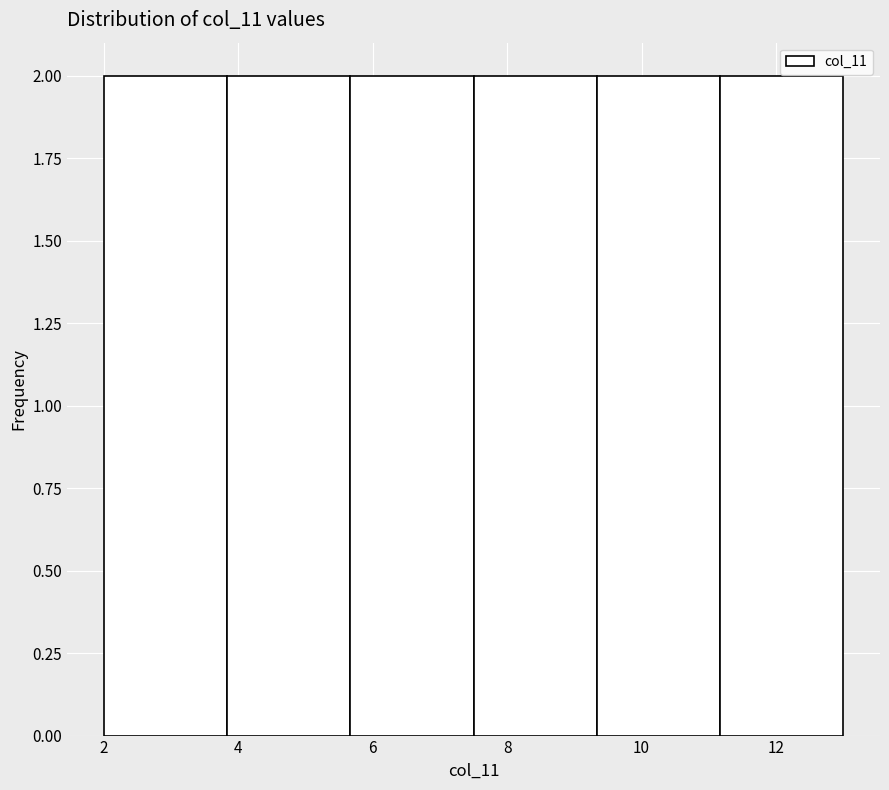

Reading left to right, list every bar in this chart as the range it spans on the x-axis followed by its height. Neither the bar edges nor the heights are printed on the chart, so give them approximately, as read against the axes.

2.0 to 3.8: 2
3.8 to 5.6: 2
5.6 to 7.6: 2
7.6 to 9.4: 2
9.4 to 11.2: 2
11.2 to 13.0: 2